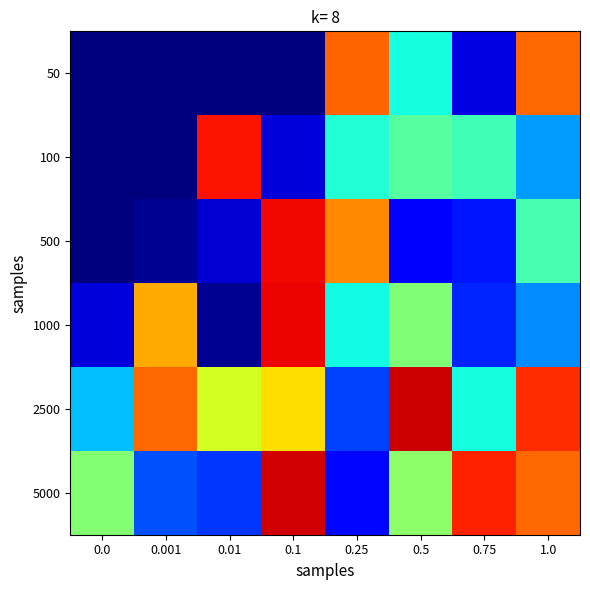

Which series has the largest total across all categories?

2500